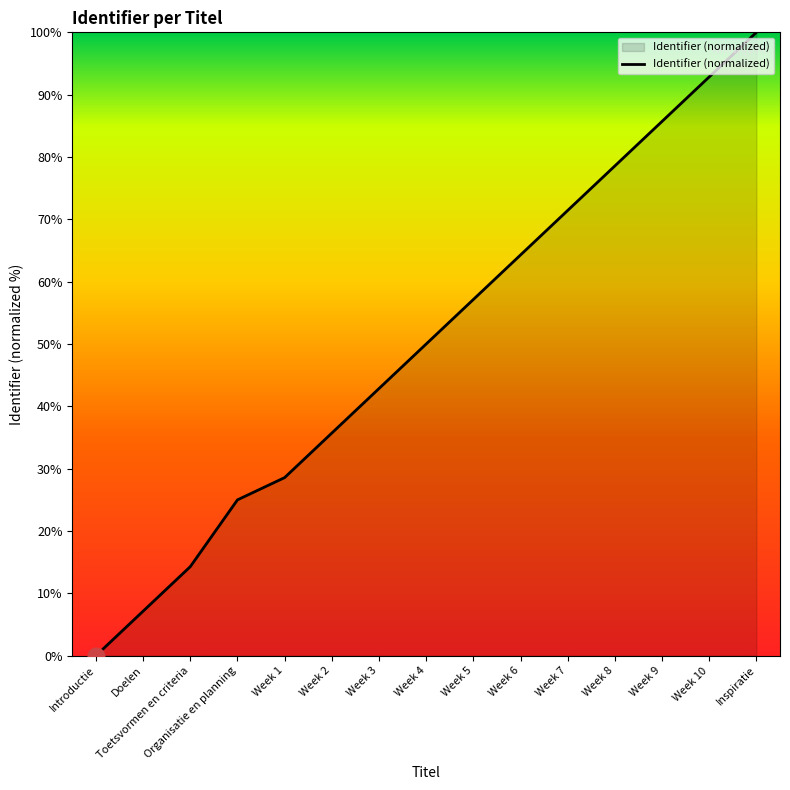

Reading right to left, transcribe all the data shown in this chart.

100.0	92.9	85.7	78.6	71.4	64.3	57.1	50.0	42.9	35.7	28.6	25.0	14.3	7.1	0.0